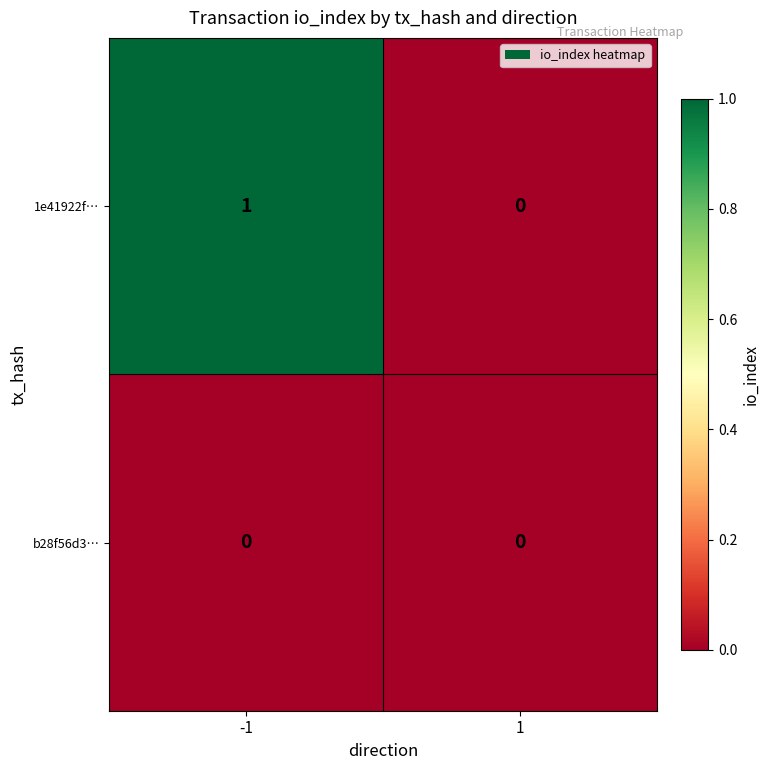

Between -1 and 1, which series saw the biggest shift?

1e41922f…